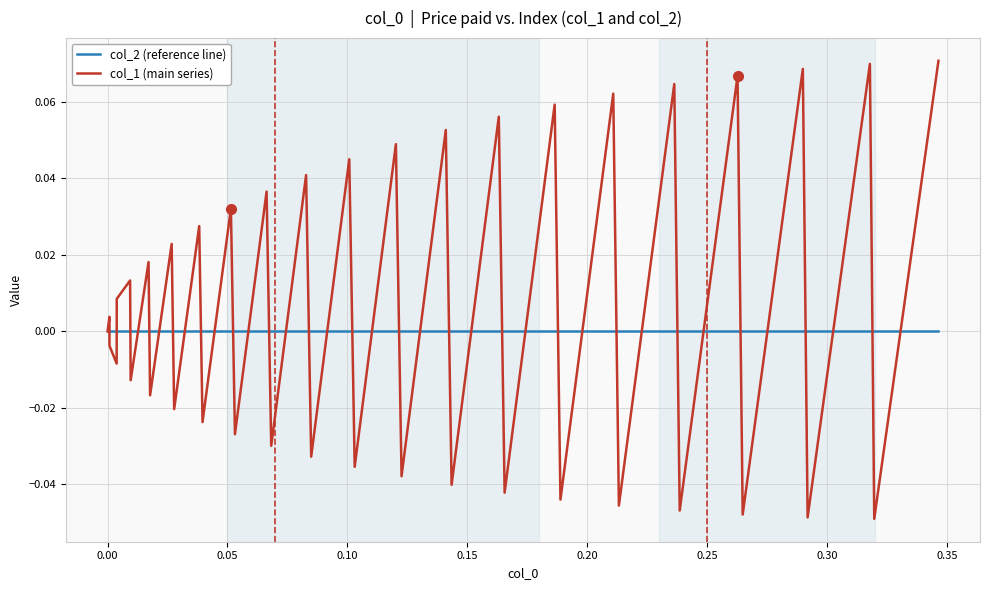

After their last crossing, which series has the higher values: col_1 (main series) or col_2 (reference line)?

col_1 (main series)